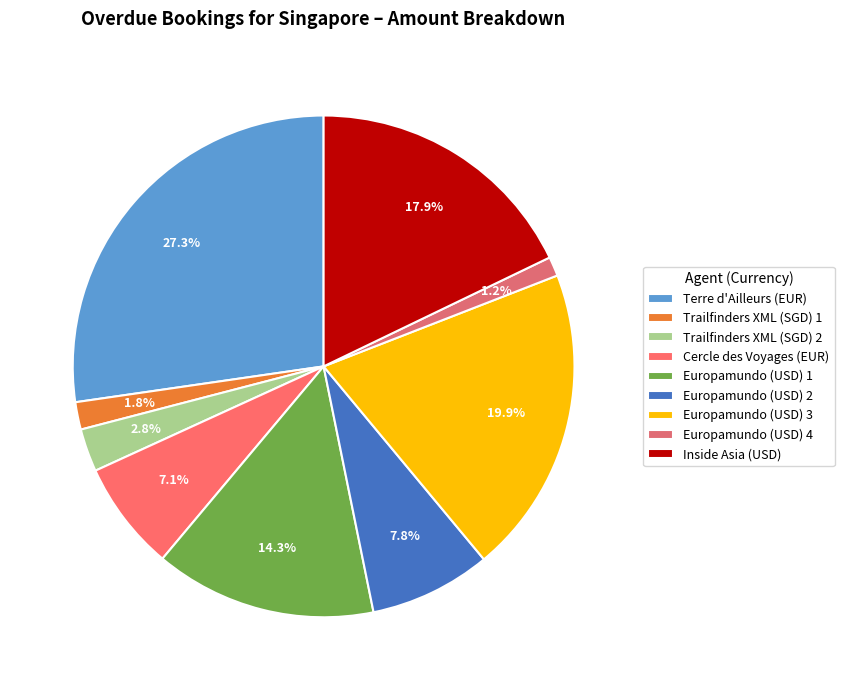

Does Europamundo (USD) 1 represent more than half of the total?

No